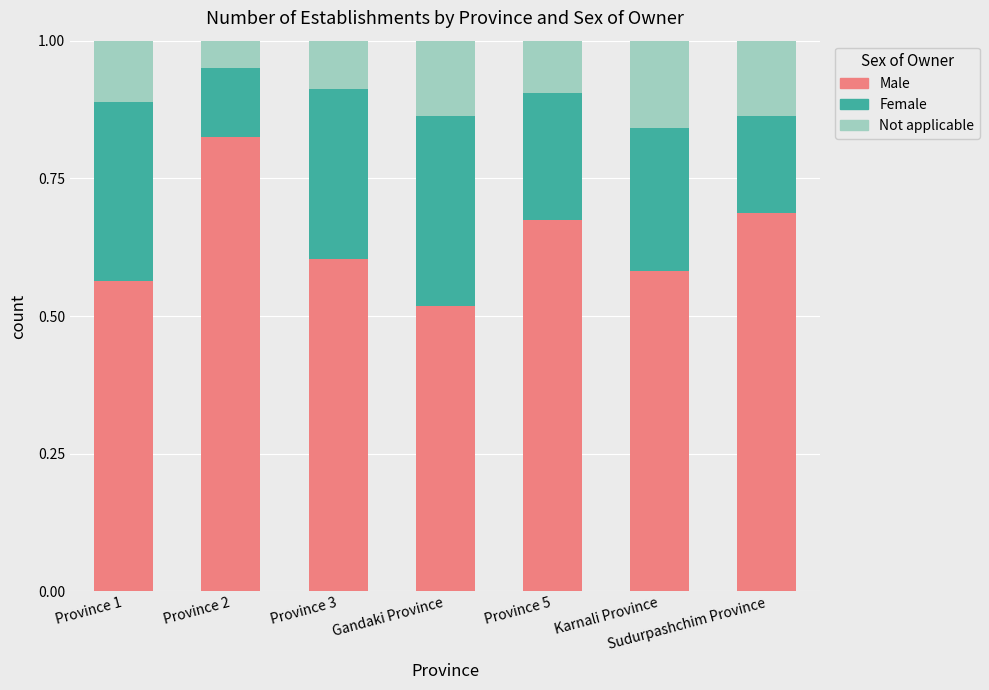

How many Male values are between 0 and 1?

7